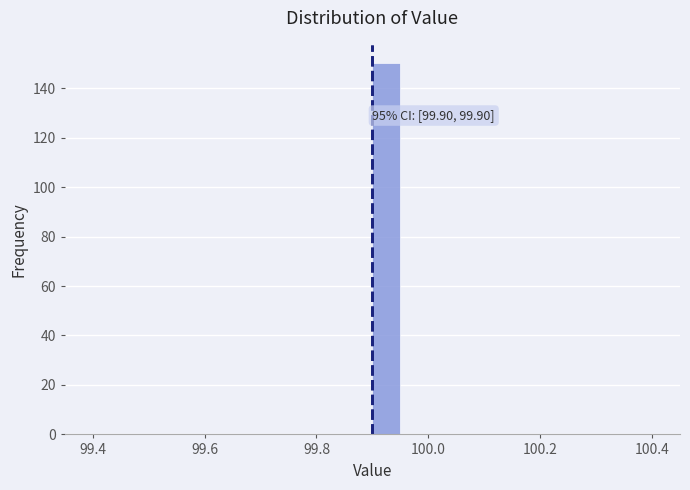

Read against the x-axis, roughly where is the centre of the tallest bar?

99.92